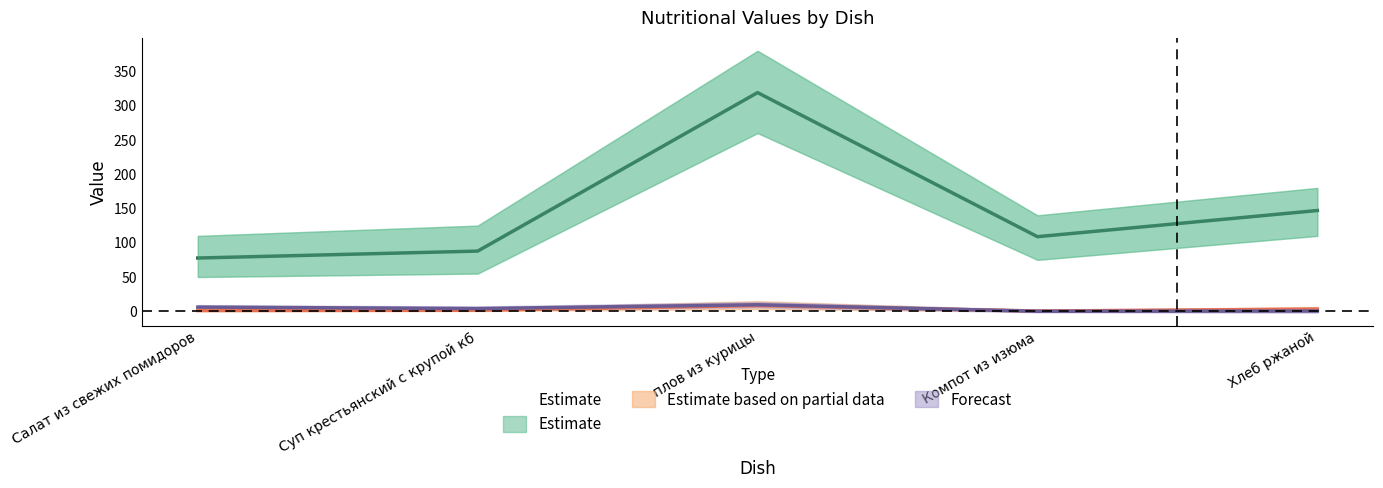

Reading left to right, what are all the values shown in this chart?

Estimate: 77.7	87.8	319.0	108.8	147.0
Estimate based on partial data: 1.1	1.5	8.4	0.4	3.1
Forecast: 6.1	4.0	9.5	0.0	0.4